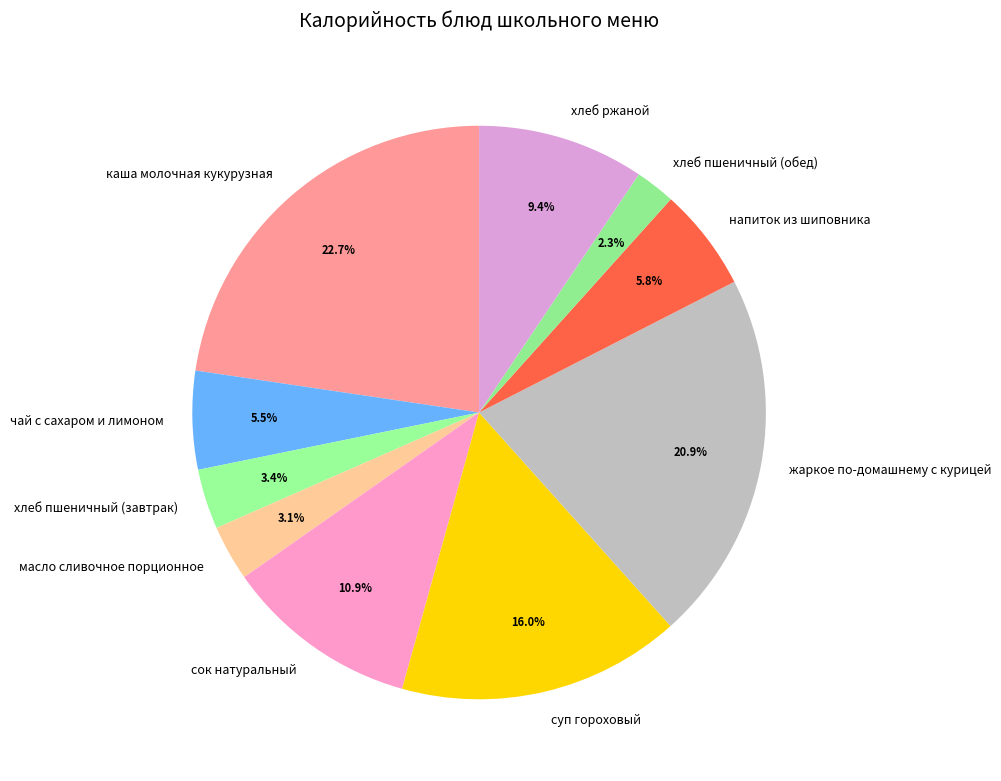

To the nearest percent, what is the combined percentage of хлеб пшеничный (завтрак) and хлеб пшеничный (обед)?

6%